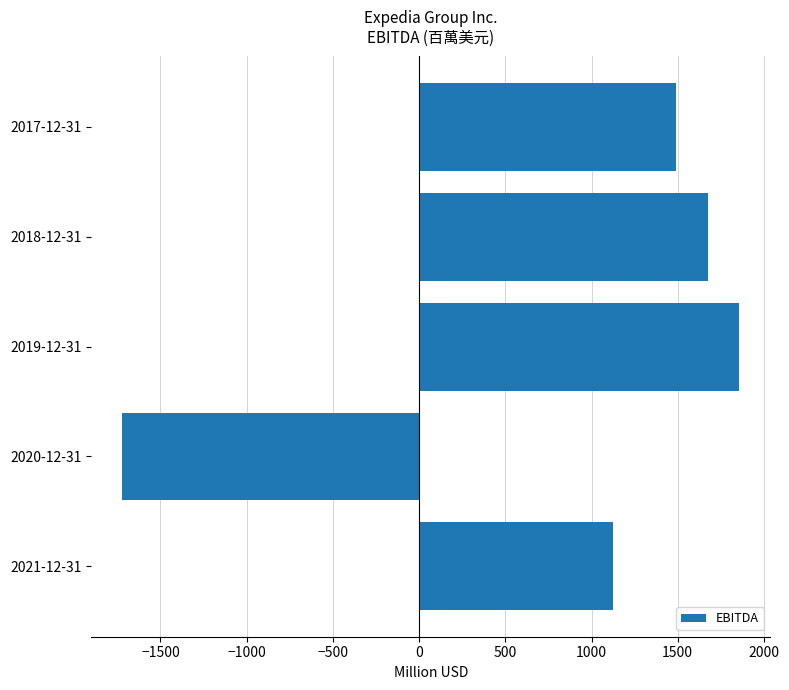

Rank the categories by value from lowest to highest.

2020-12-31, 2021-12-31, 2017-12-31, 2018-12-31, 2019-12-31